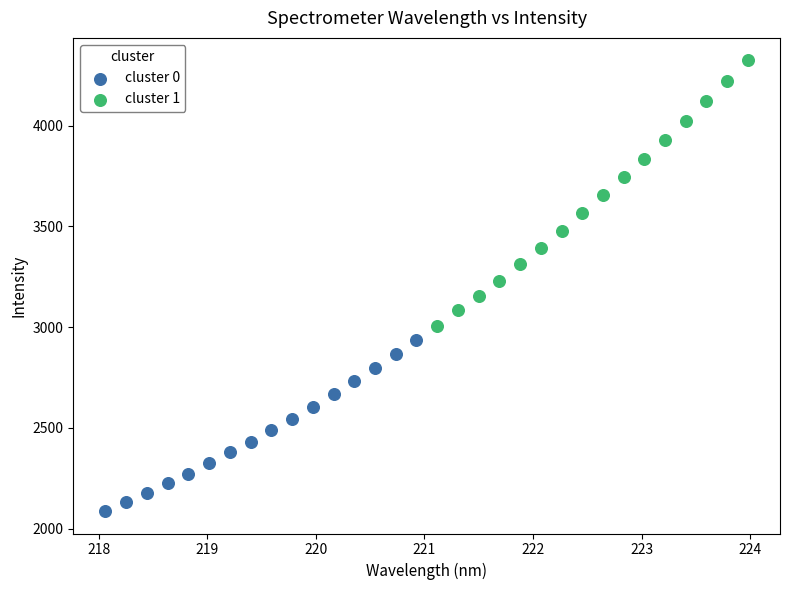

Which series reaches the minimum Y coordinate?

cluster 0